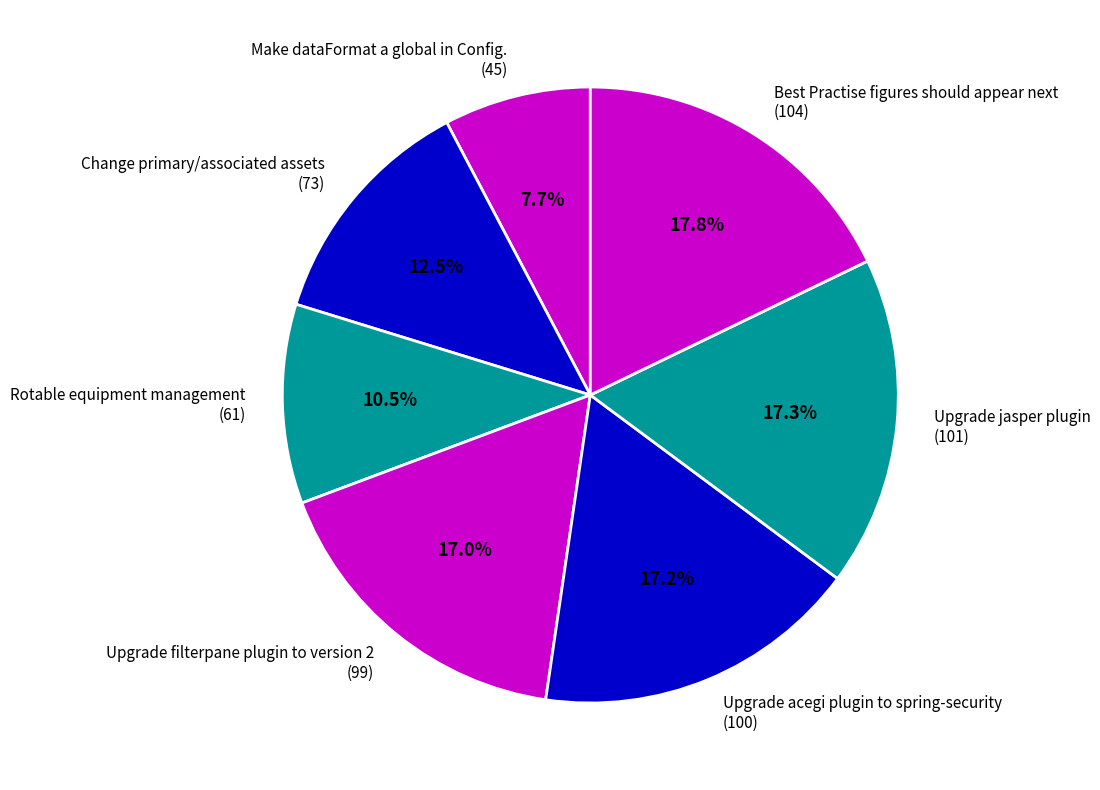

To the nearest percent, what is the average slice percentage?

14%